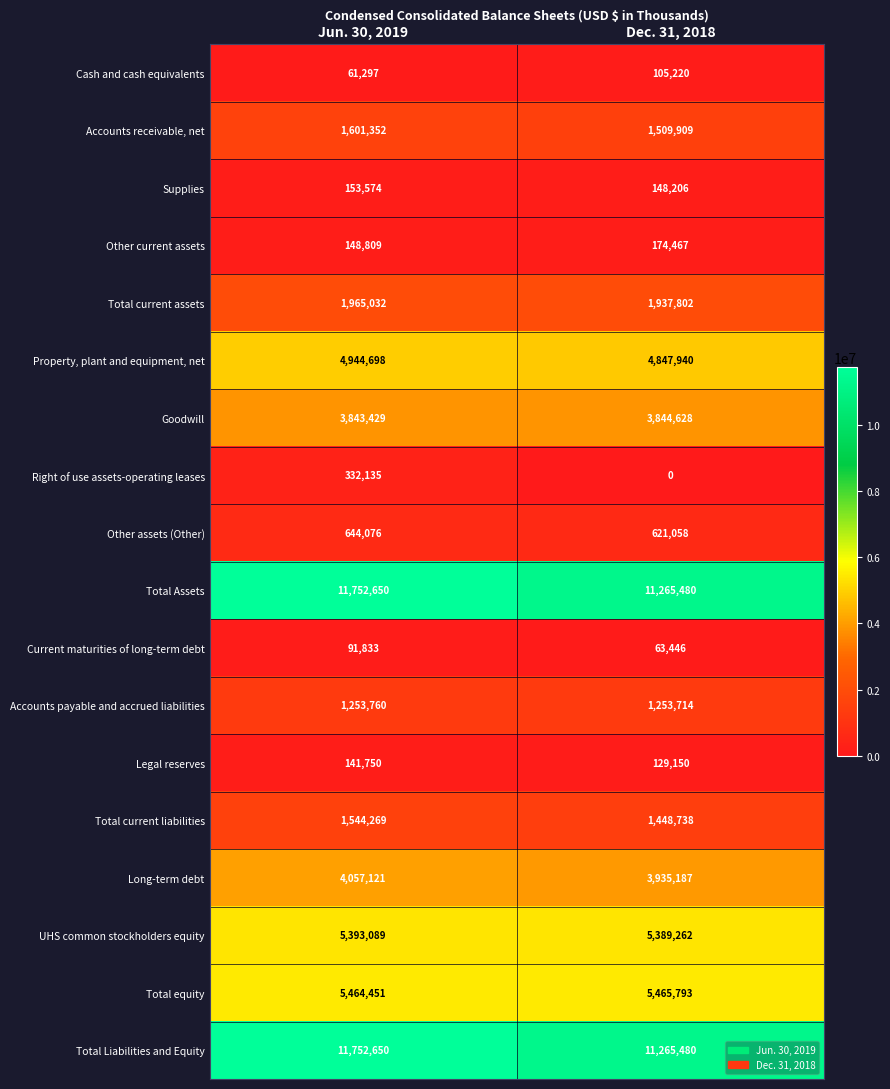

What is the difference between the highest and lowest values at Dec. 31, 2018?

11265480